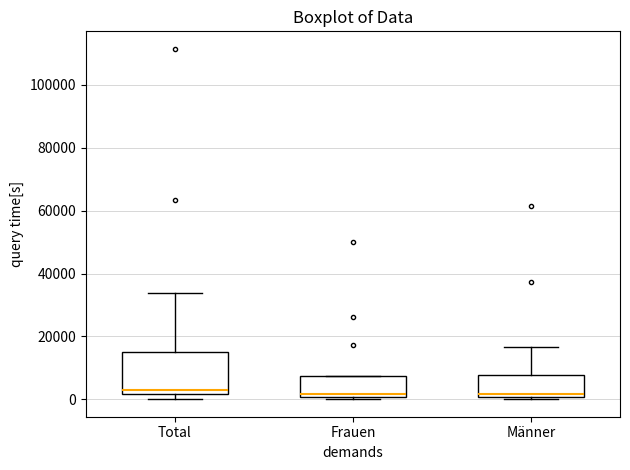

Comparing the boxes themselves (not the whiskers), which one is the tallest?

Total